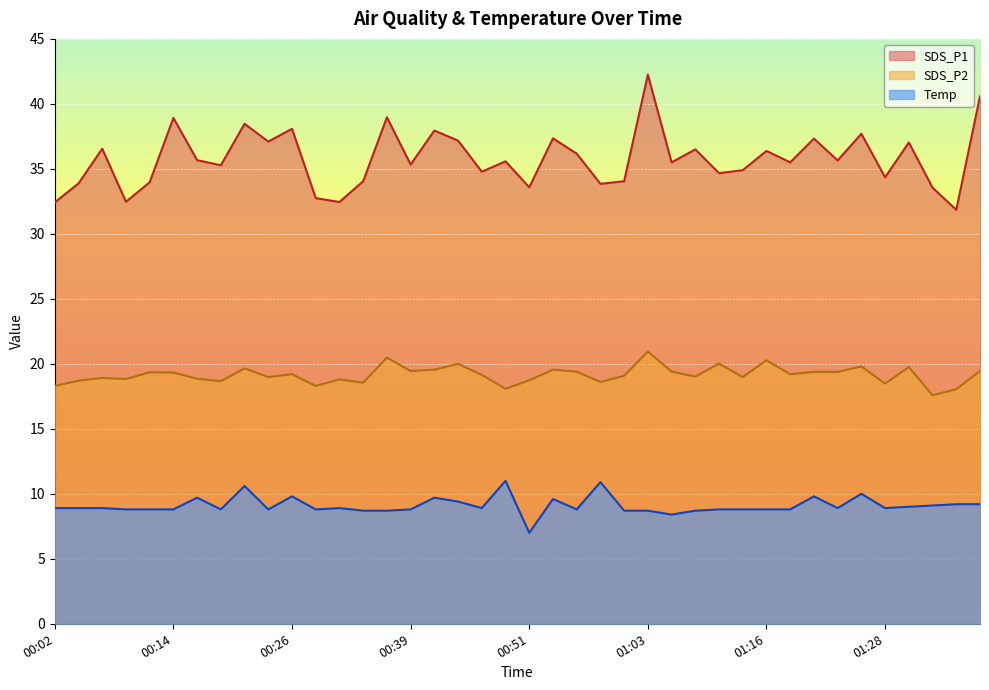

Where is the first local minimum for SDS_P1?

00:09